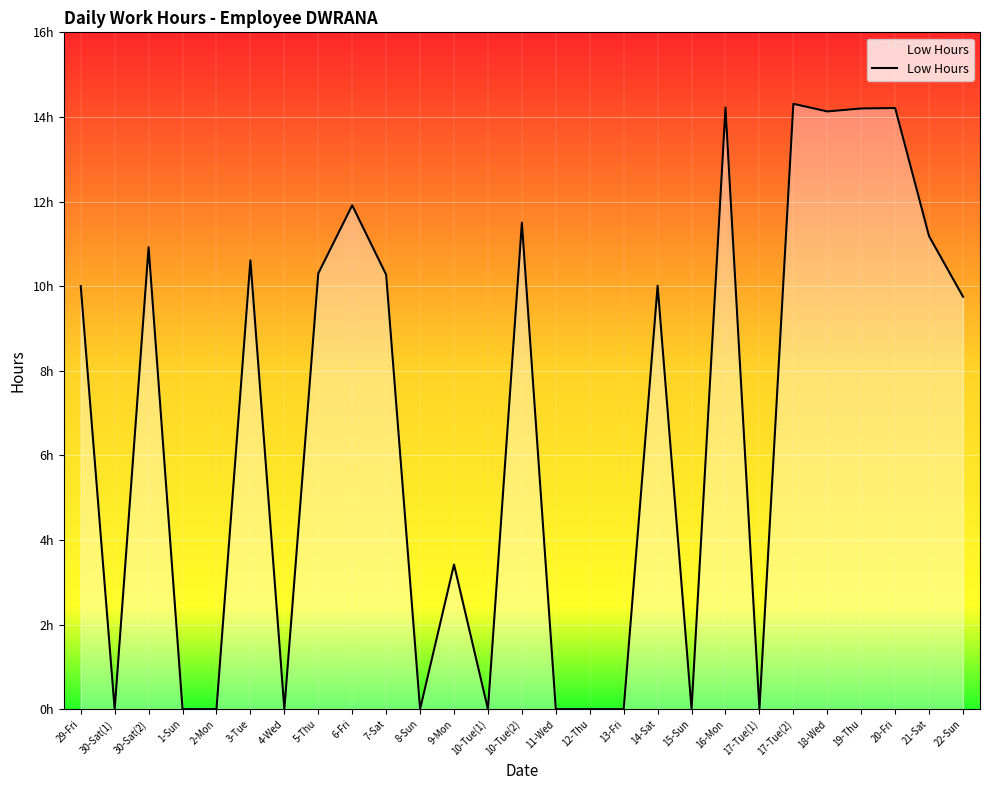

Rank the categories by value from lowest to highest.

30-Sat(1), 1-Sun, 2-Mon, 4-Wed, 8-Sun, 10-Tue(1), 11-Wed, 12-Thu, 13-Fri, 15-Sun, 17-Tue(1), 9-Mon, 22-Sun, 29-Fri, 14-Sat, 7-Sat, 5-Thu, 3-Tue, 30-Sat(2), 21-Sat, 10-Tue(2), 6-Fri, 18-Wed, 19-Thu, 20-Fri, 16-Mon, 17-Tue(2)